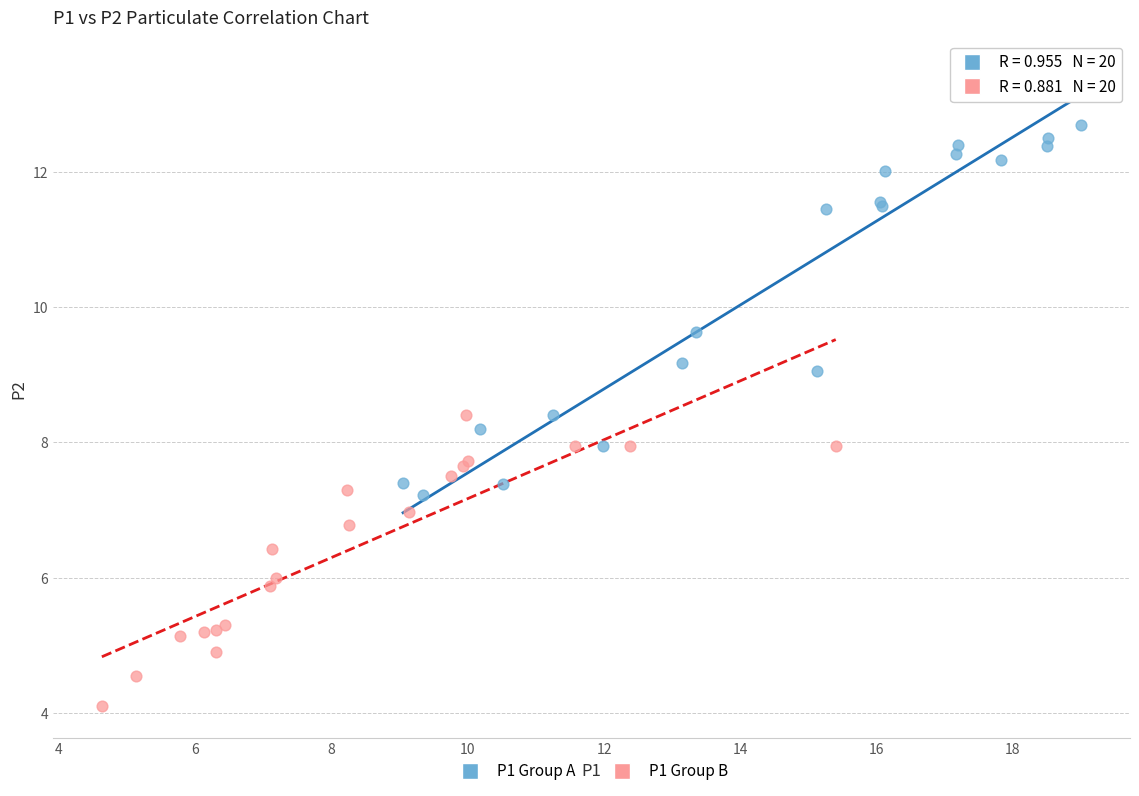

Which series contains the highest Y value?

P1 Group A